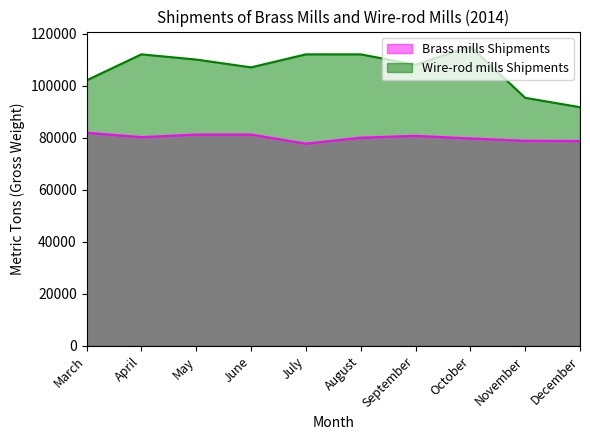

Where does the Wire-rod mills Shipments series first go above 110000?

April